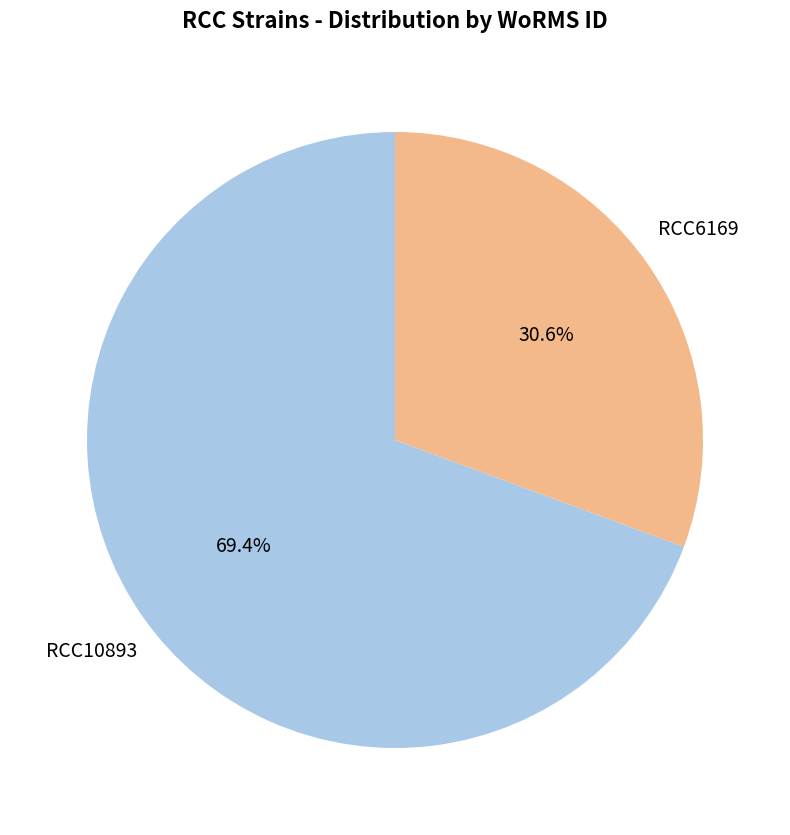

To the nearest percent, what is the average slice percentage?

50%